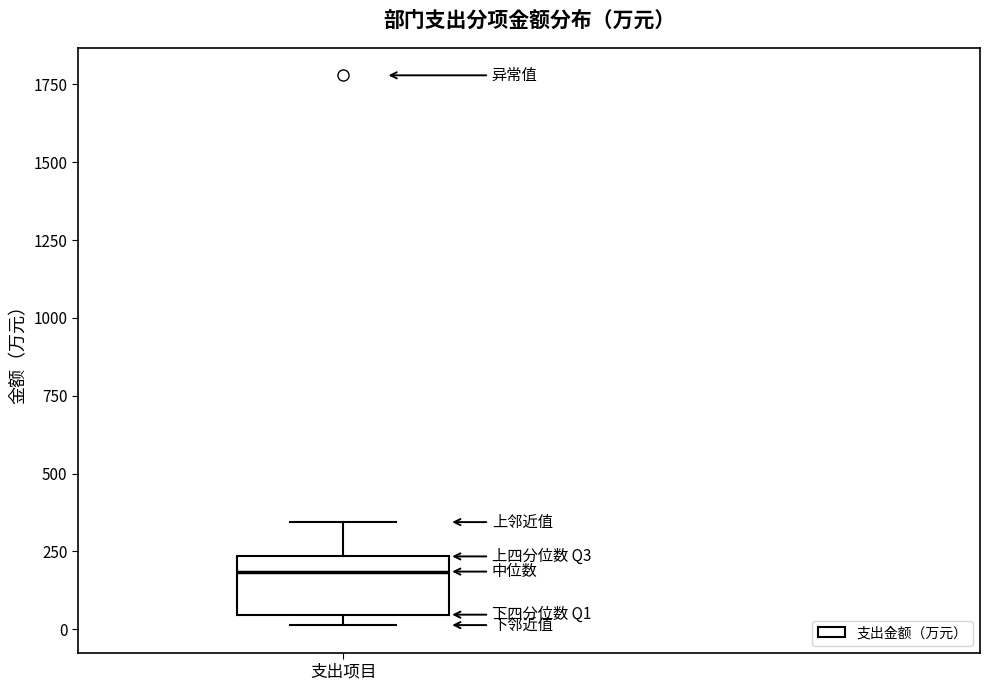

Transcribe this box plot: give where the median line is, the range the box spans, and where the two whiskers end, as read against the y-axis. The values are not printed on the chart, so give them approximately, as read against the axis.

median 200, box 50 to 250, whiskers 0 to 350